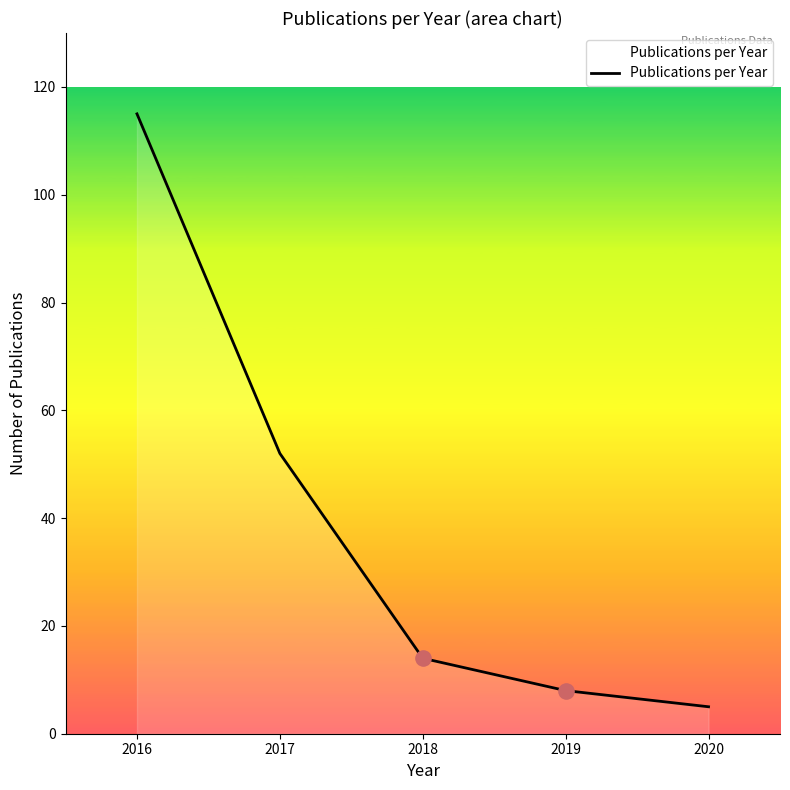

What is the change in value from 2016 to 2017?

-63